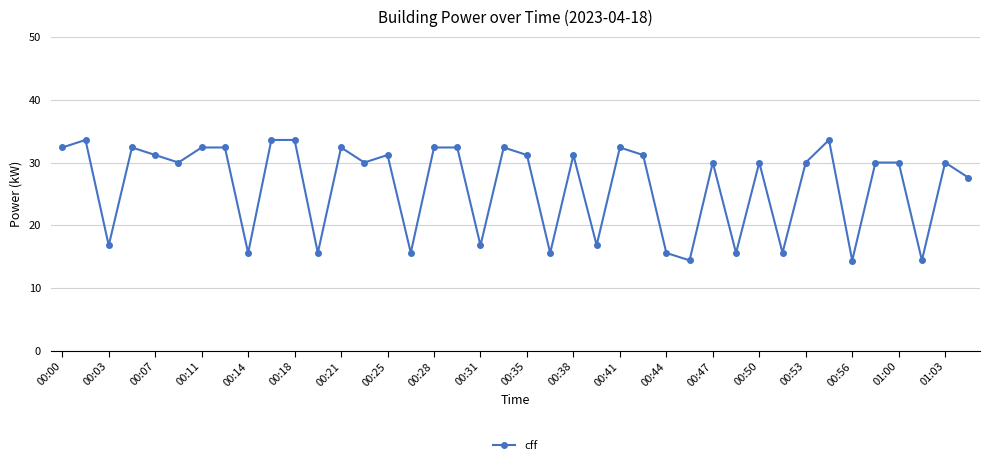

What is the greatest value displayed?

33.6